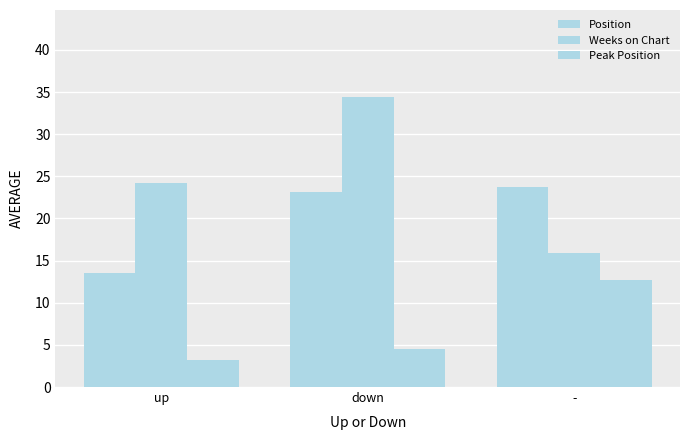

How many bars are there in each group?

3